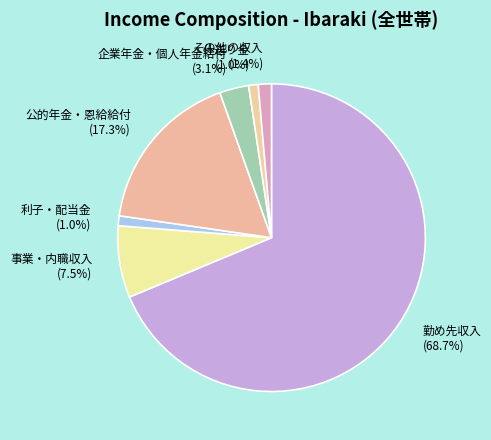

True or false: 勤め先収入 accounts for 69% of the total.

True